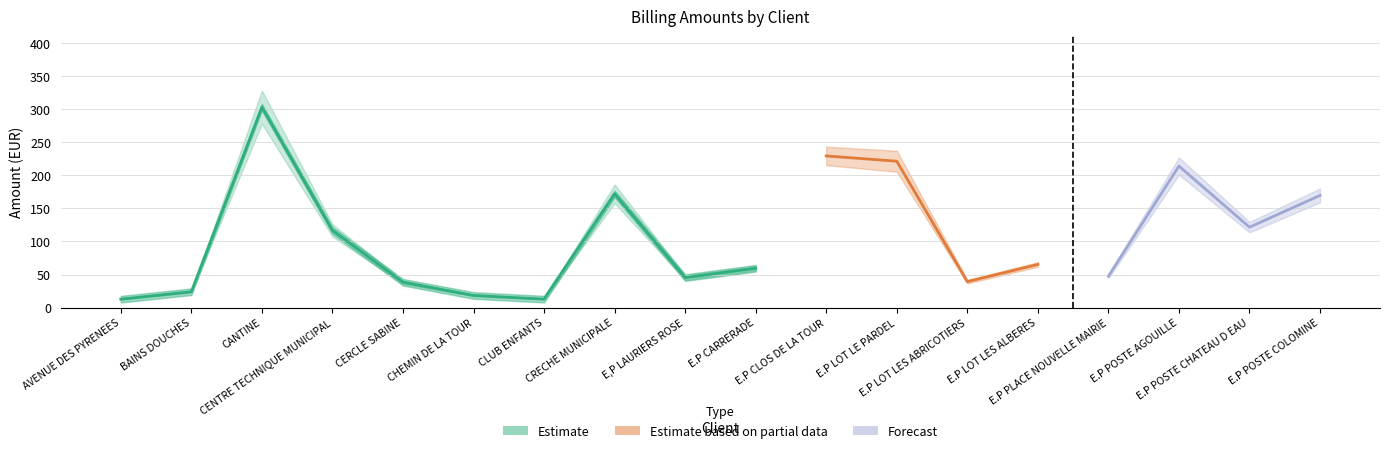

How many data points does each series have?

18